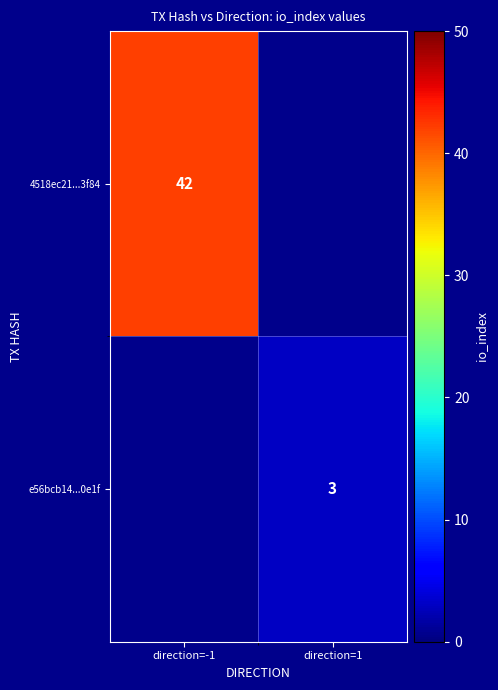

Is it true that e56bcb14...0e1f equals 3 at direction=1?

True